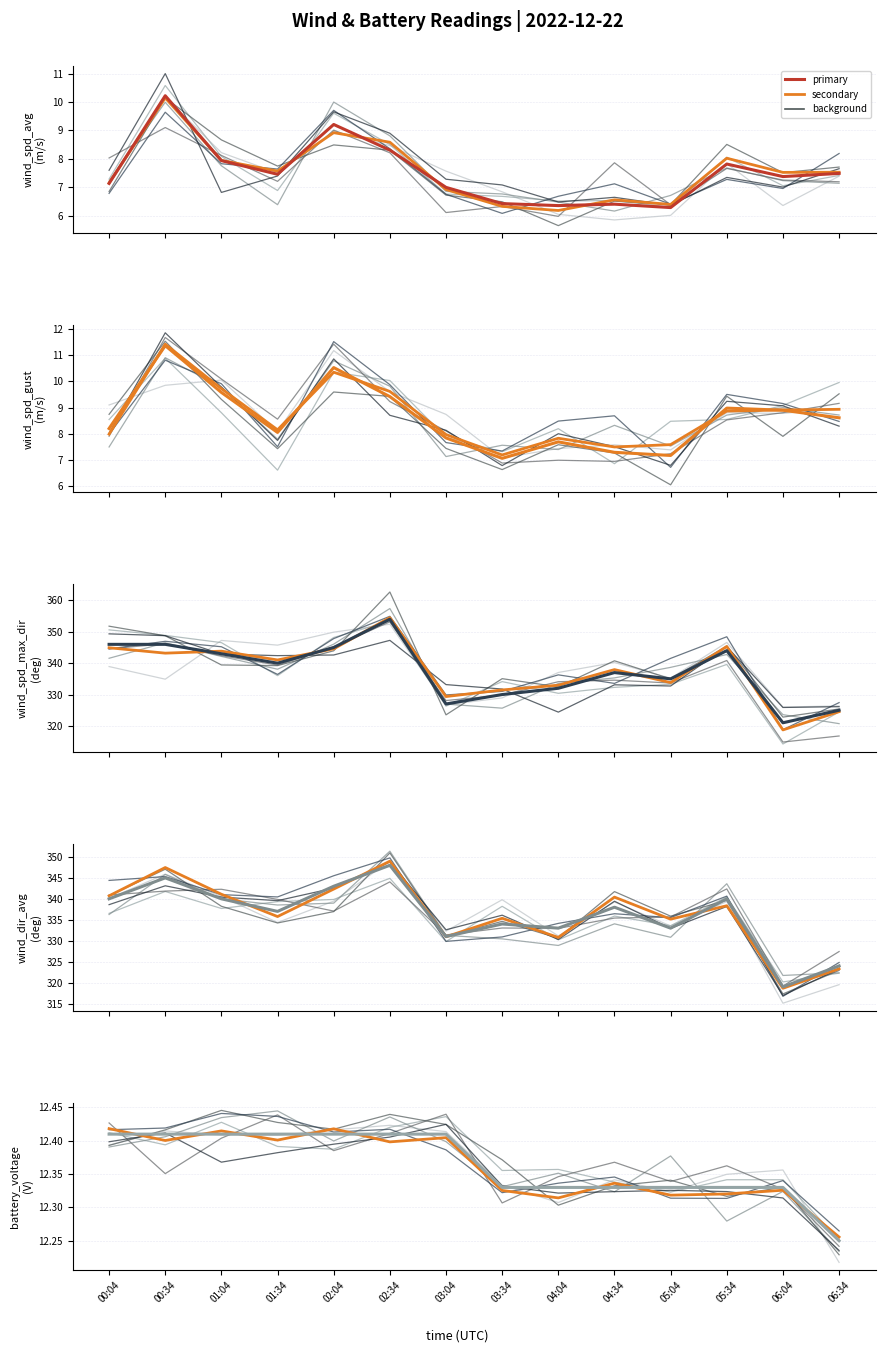

Rank the series by their maximum value, from highest to lowest.

wind_spd_max_dir, wind_dir_avg, battery_voltage, wind_spd_gust, wind_spd_avg